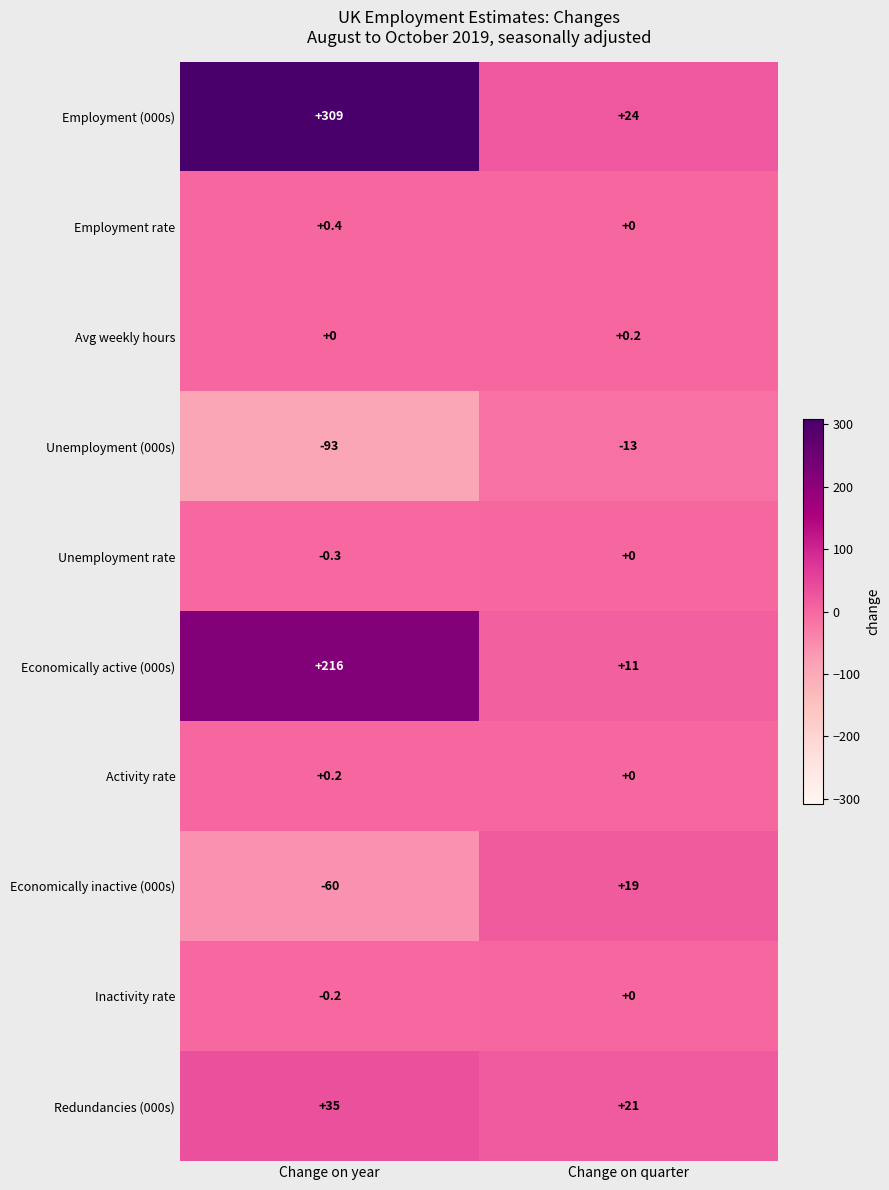

At how many categories does at least one series exceed 248?

1